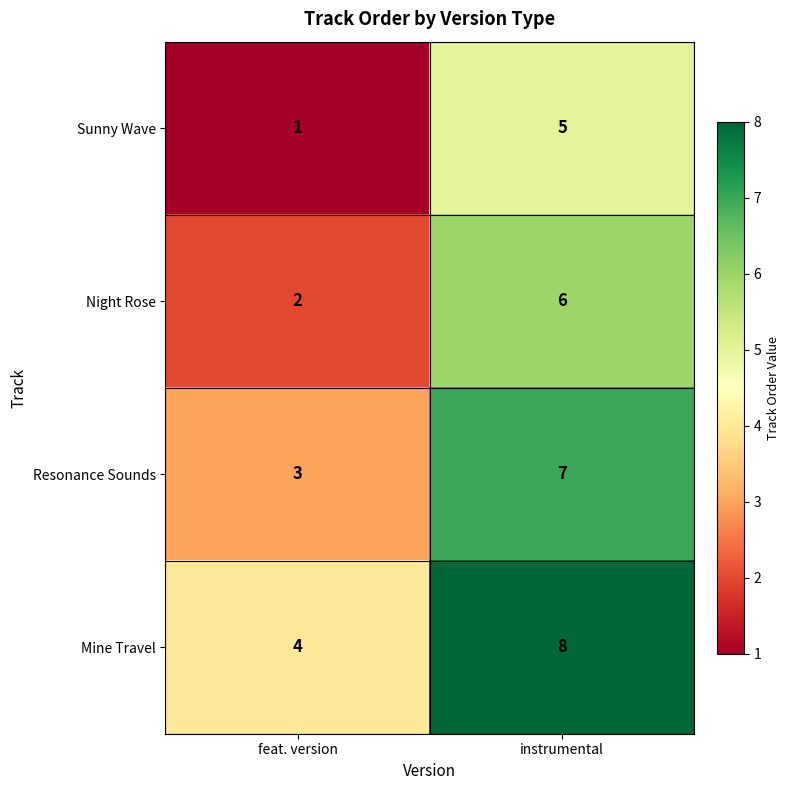

At which category is the sum across all series the highest?

instrumental